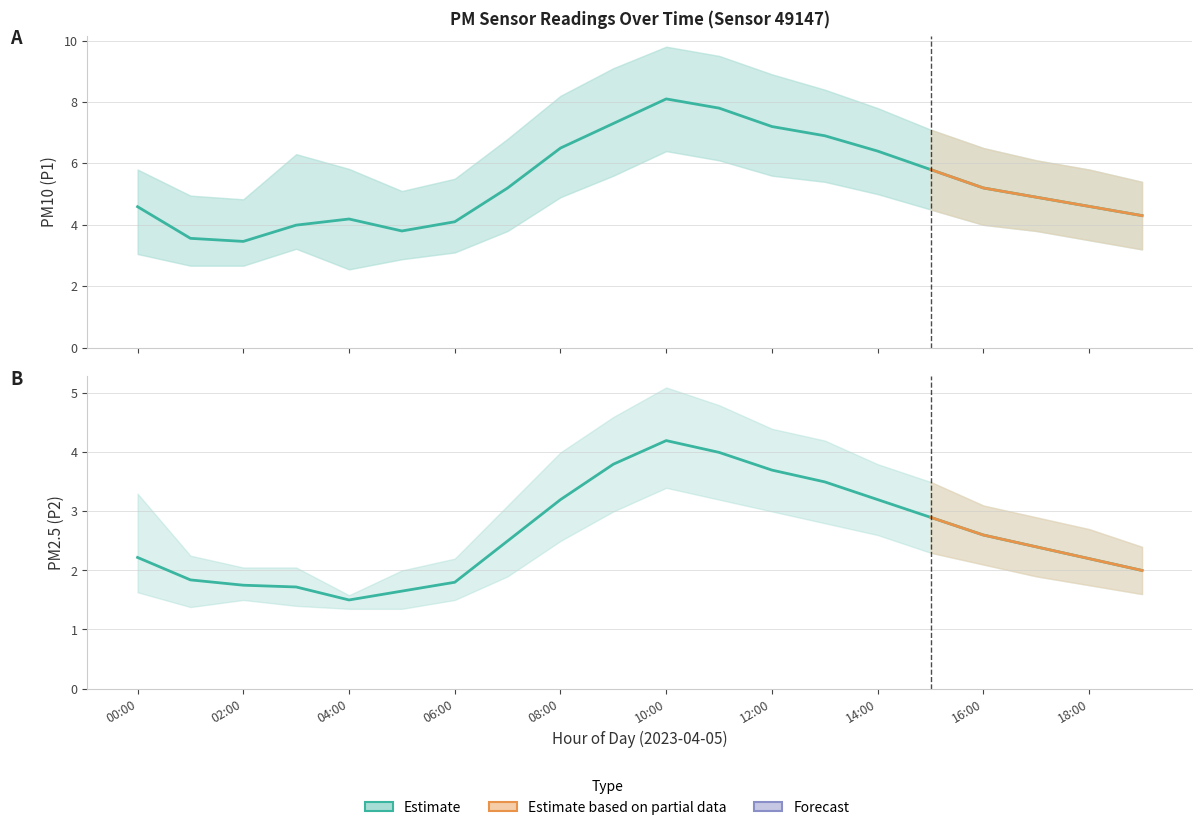

What is the average value of the P1_upper series?

6.9